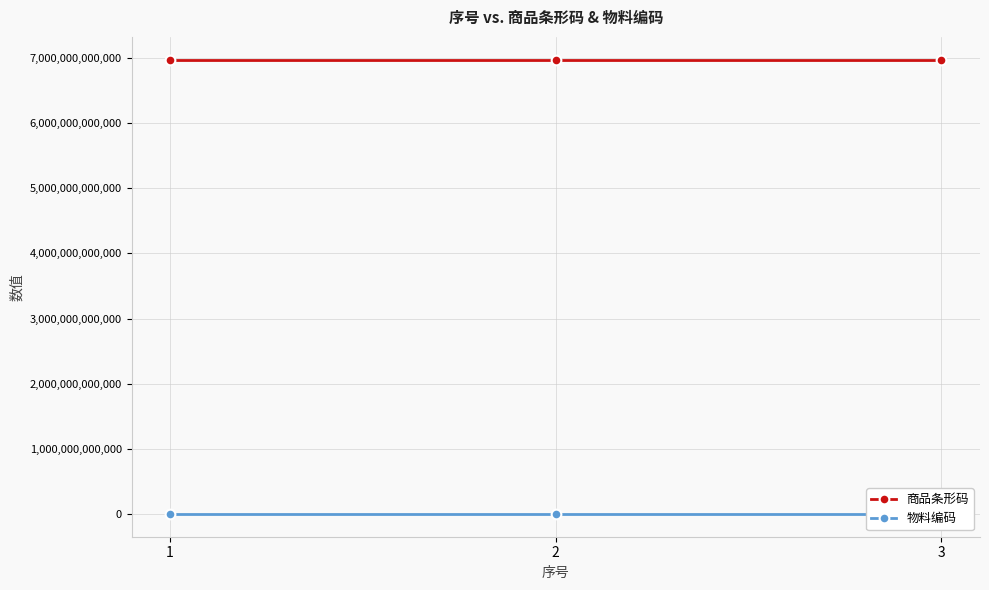

List the series in order of their peak value, highest first.

商品条形码, 物料编码